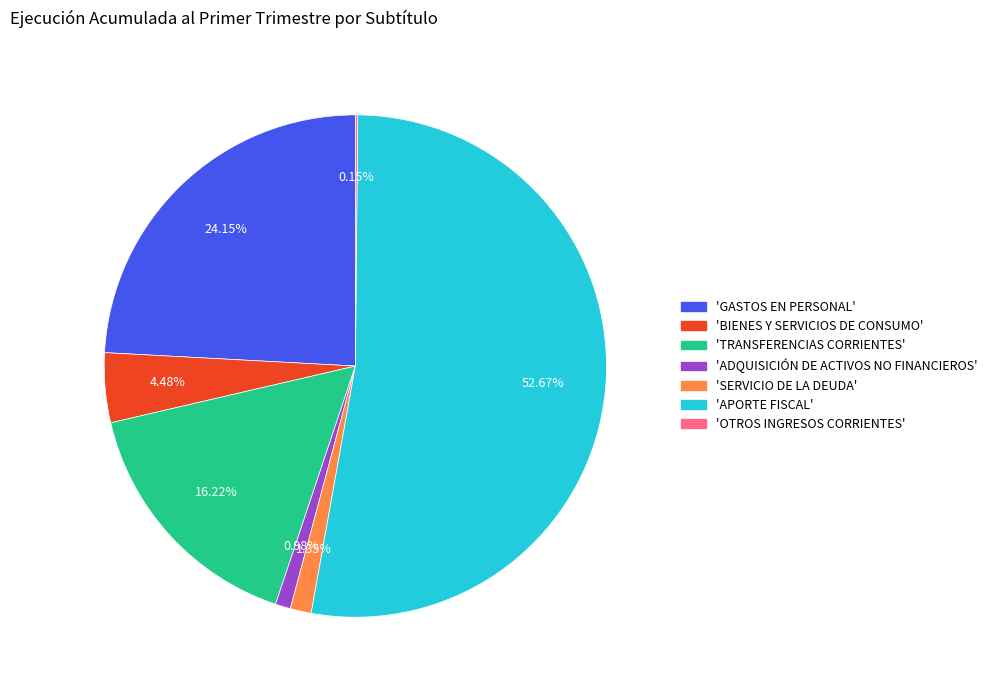

Is there a majority slice in this chart?

Yes